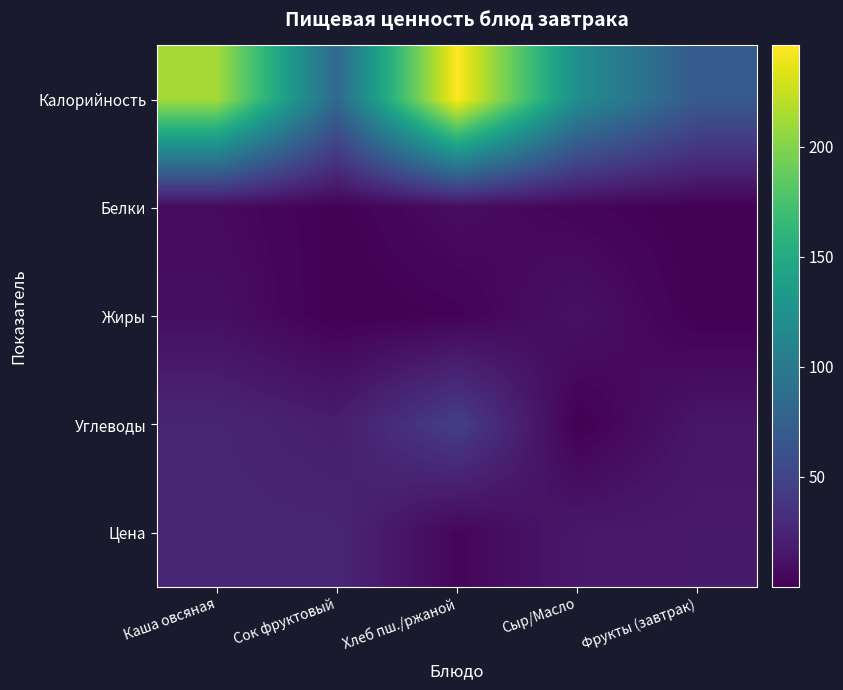

Reading right to left, transcribe all the data shown in this chart.

Калорийность: Фрукты (завтрак)=69.5	Сыр/Масло=120.0	Хлеб пш./ржаной=246.0	Сок фруктовый=83.4	Каша овсяная=212.4
Белки: Фрукты (завтрак)=0.6	Сыр/Масло=3.6	Хлеб пш./ржаной=8.2	Сок фруктовый=1.0	Каша овсяная=6.8
Жиры: Фрукты (завтрак)=0.6	Сыр/Масло=11.6	Хлеб пш./ржаной=2.1	Сок фруктовый=0.2	Каша овсяная=10.1
Углеводы: Фрукты (завтрак)=14.7	Сыр/Масло=0.1	Хлеб пш./ржаной=45.5	Сок фруктовый=19.6	Каша овсяная=25.6
Цена: Фрукты (завтрак)=17.5	Сыр/Масло=16.4	Хлеб пш./ржаной=3.9	Сок фруктовый=26.0	Каша овсяная=26.2